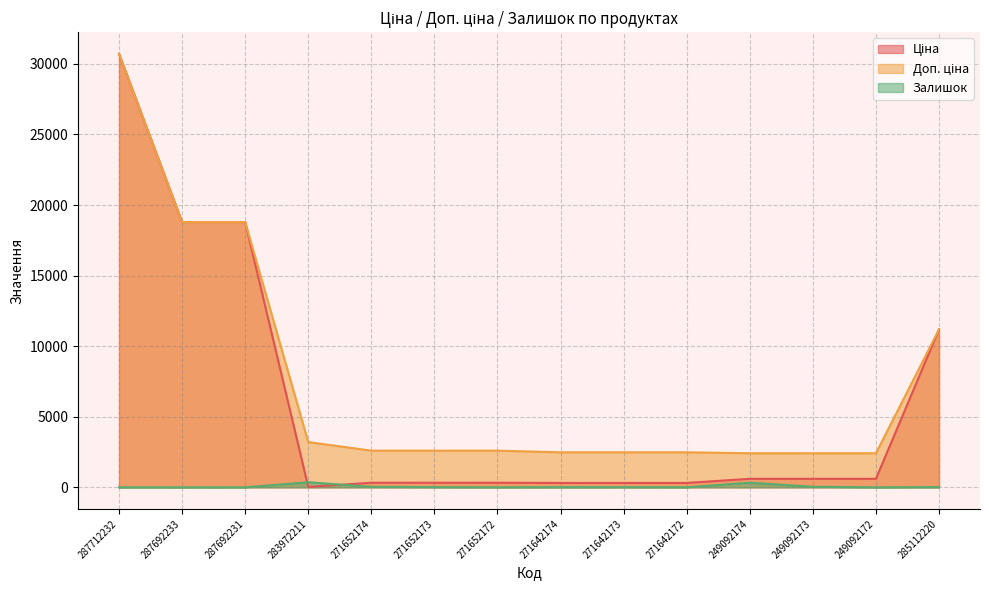

Reading left to right, transcribe all the data shown in this chart.

Ціна: 287712232=30717.1	287692233=18796.8	287692231=18796.8	283972211=32.0	271652174=324.8	271652173=324.8	271652172=324.8	271642174=310.3	271642173=310.3	271642172=310.3	249092174=603.7	249092173=603.7	249092172=603.7	285112220=11188.2
Доп. ціна: 287712232=30717.1	287692233=18796.8	287692231=18796.8	283972211=3205.0	271652174=2598.3	271652173=2598.3	271652172=2598.3	271642174=2482.4	271642173=2482.4	271642172=2482.4	249092174=2414.8	249092173=2414.8	249092172=2414.8	285112220=11188.2
Залишок: 287712232=0.0	287692233=0.0	287692231=0.0	283972211=360.0	271652174=34.0	271652173=15.0	271652172=4.0	271642174=11.0	271642173=10.0	271642172=4.0	249092174=328.0	249092173=38.0	249092172=0.0	285112220=17.0